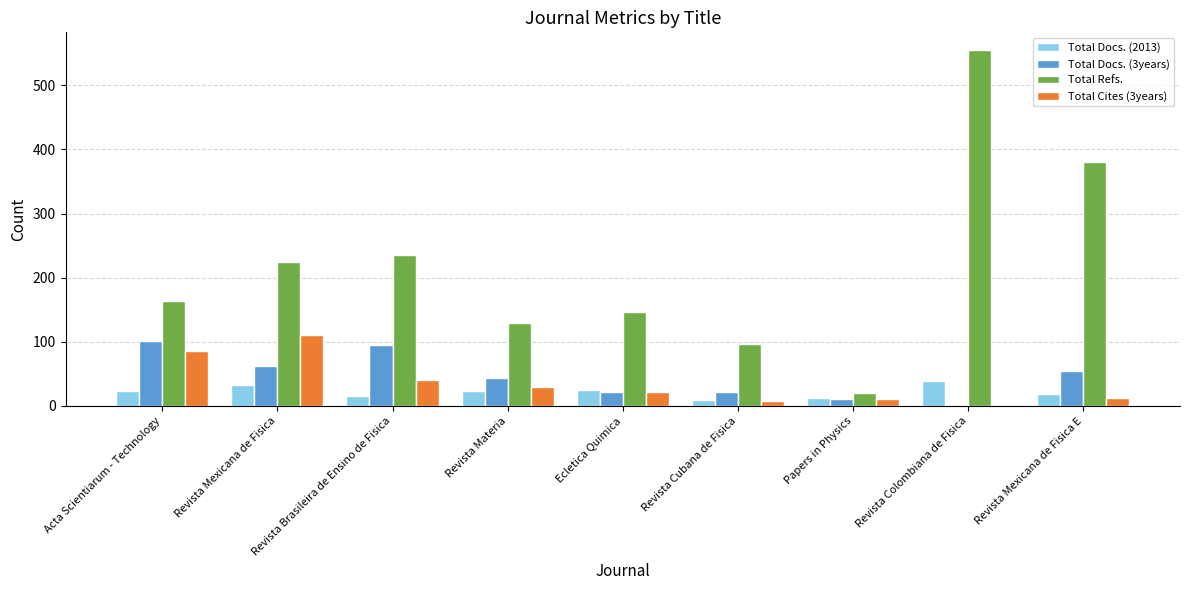

Which category has the highest value across all series?

Revista Colombiana de Fisica